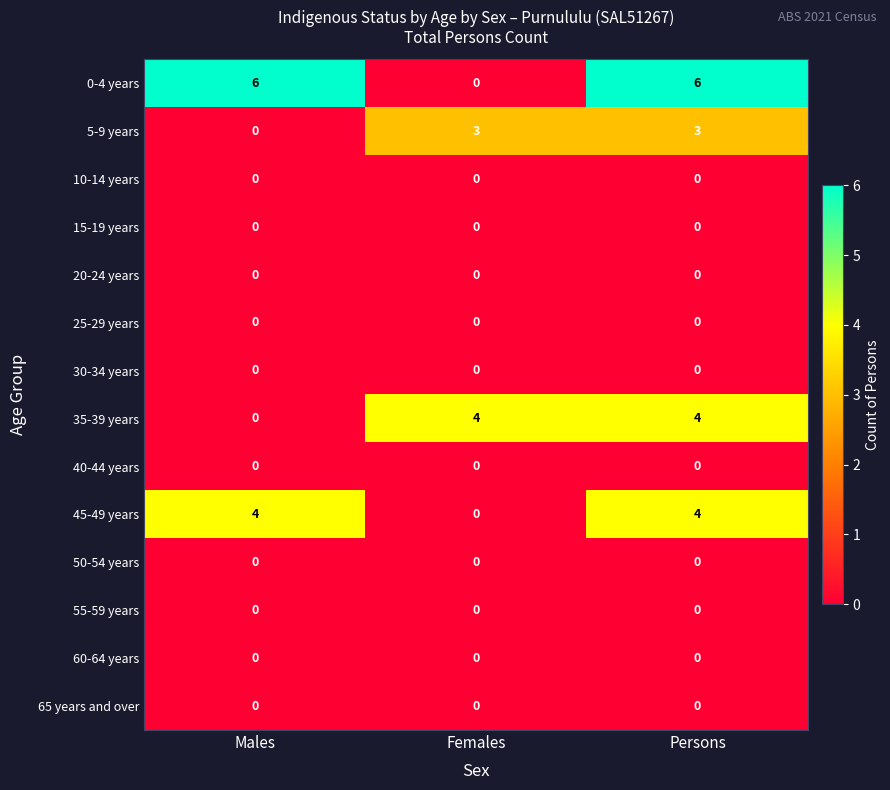

Which series has the largest range (max minus min)?

0-4 years